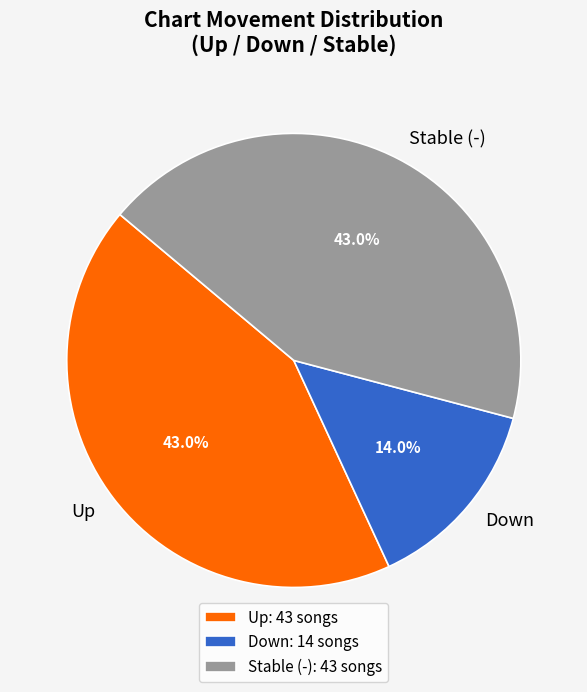

What is the total percentage of Up: 43 songs and Stable (-): 43 songs?

86.0%